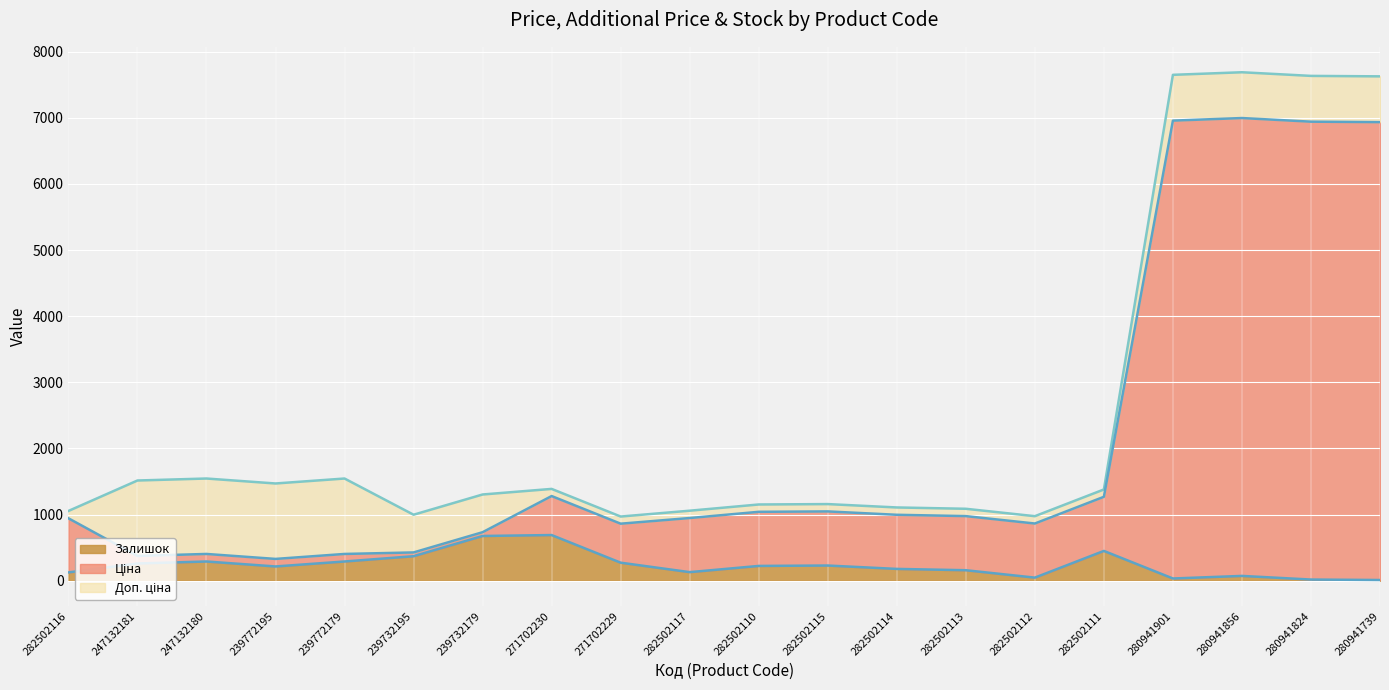

What is the label of the 3rd point from the right?

280941856